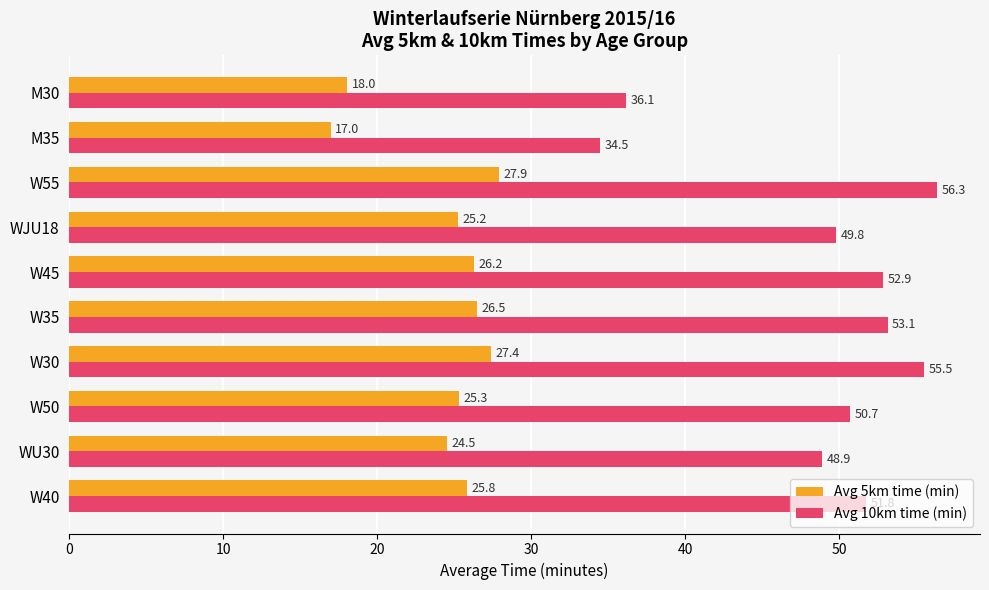

Rank the categories by Avg 5km time (min) value from lowest to highest.

M35, M30, WU30, WJU18, W50, W40, W45, W35, W30, W55